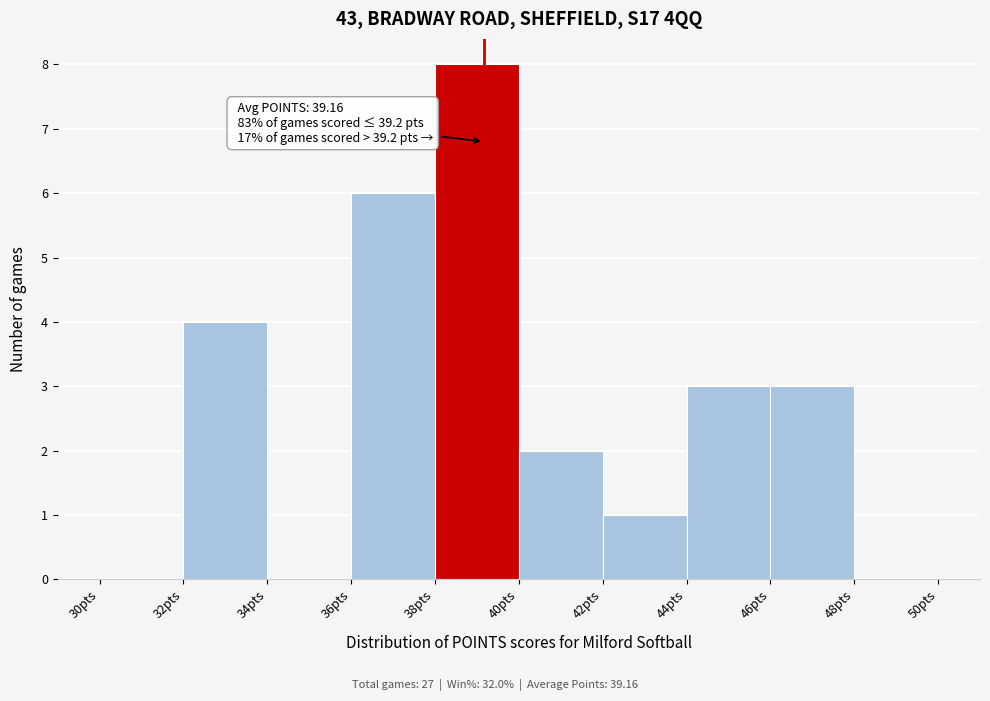

Which range on the x-axis has the tallest bar?

38 to 40